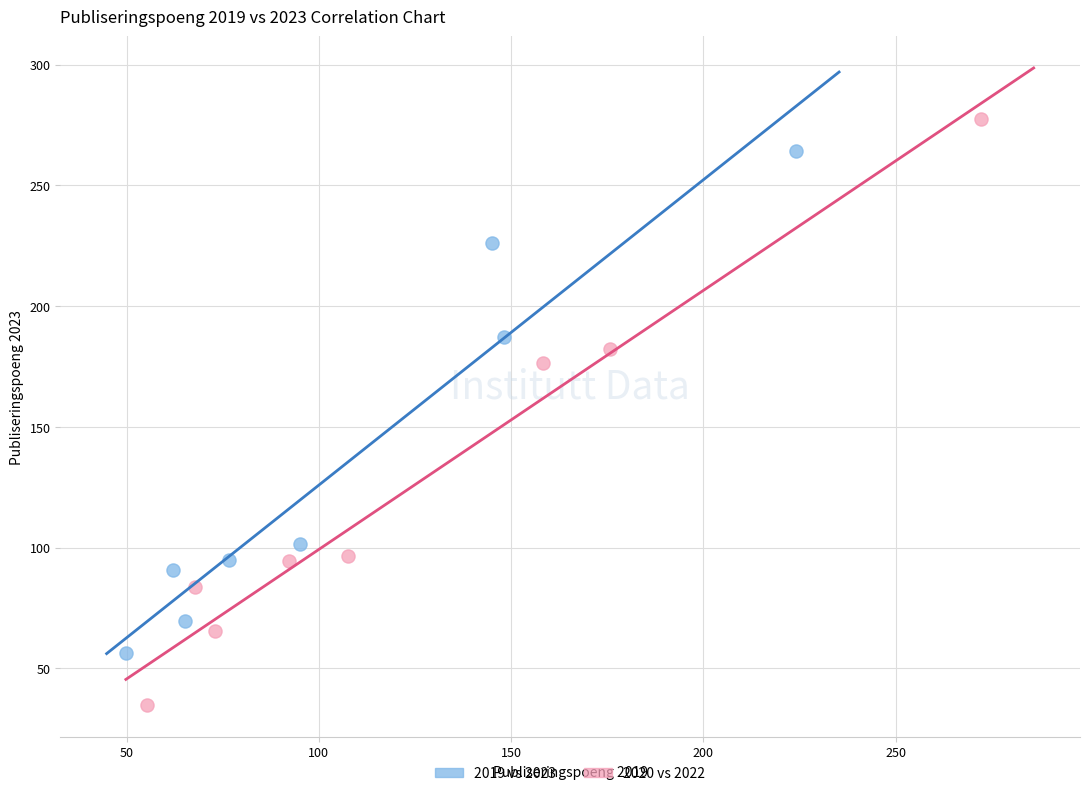

Which series contains the lowest Y value?

2020 vs 2022